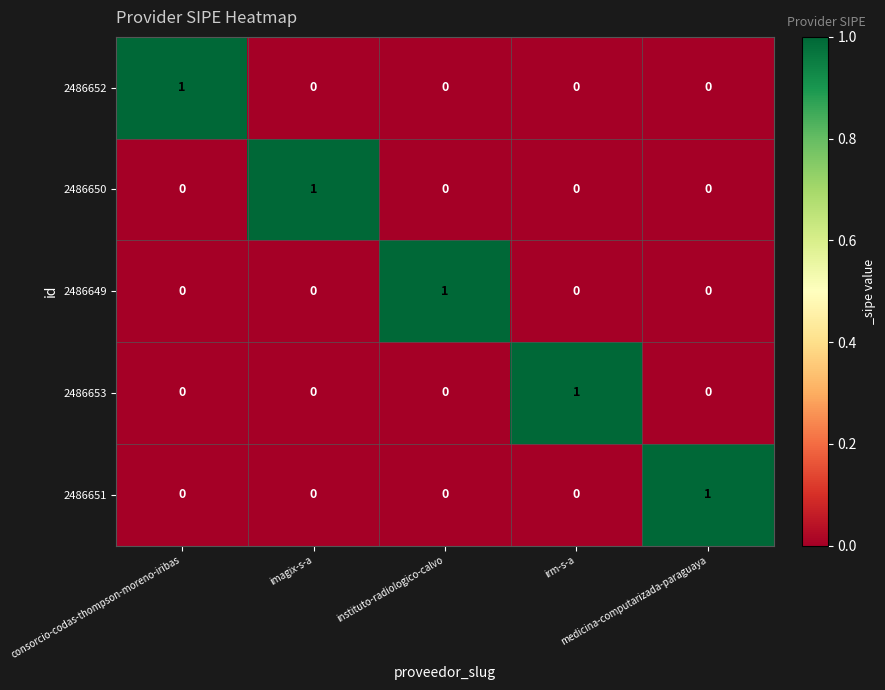

How many 2486653 values are between 0 and 1?

5